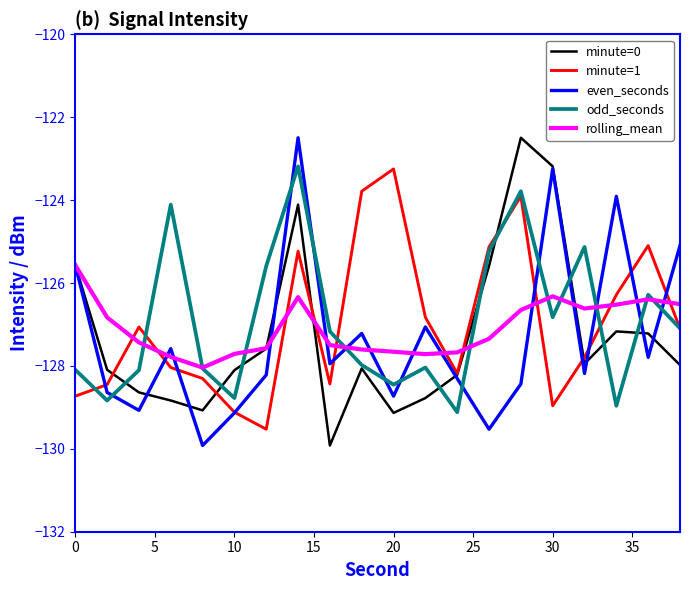

Which series ends up on top after the final intersection of rolling_mean and minute=1?

rolling_mean